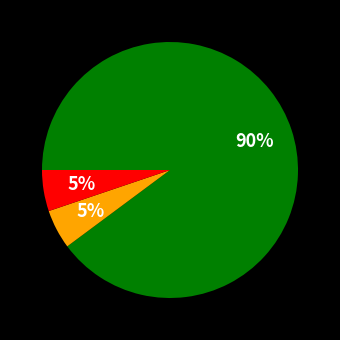

To the nearest percent, what is the difference between the largest and smallest slice percentages?

85%